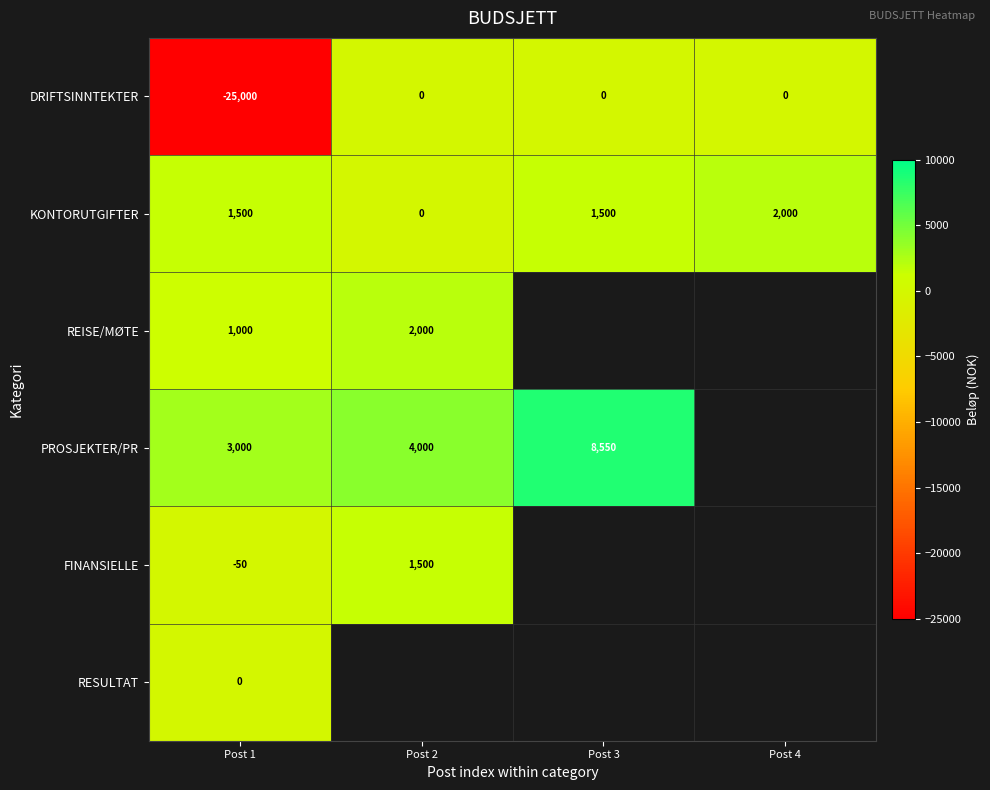

Which has a higher value, Post 1 or Post 3?

Post 3